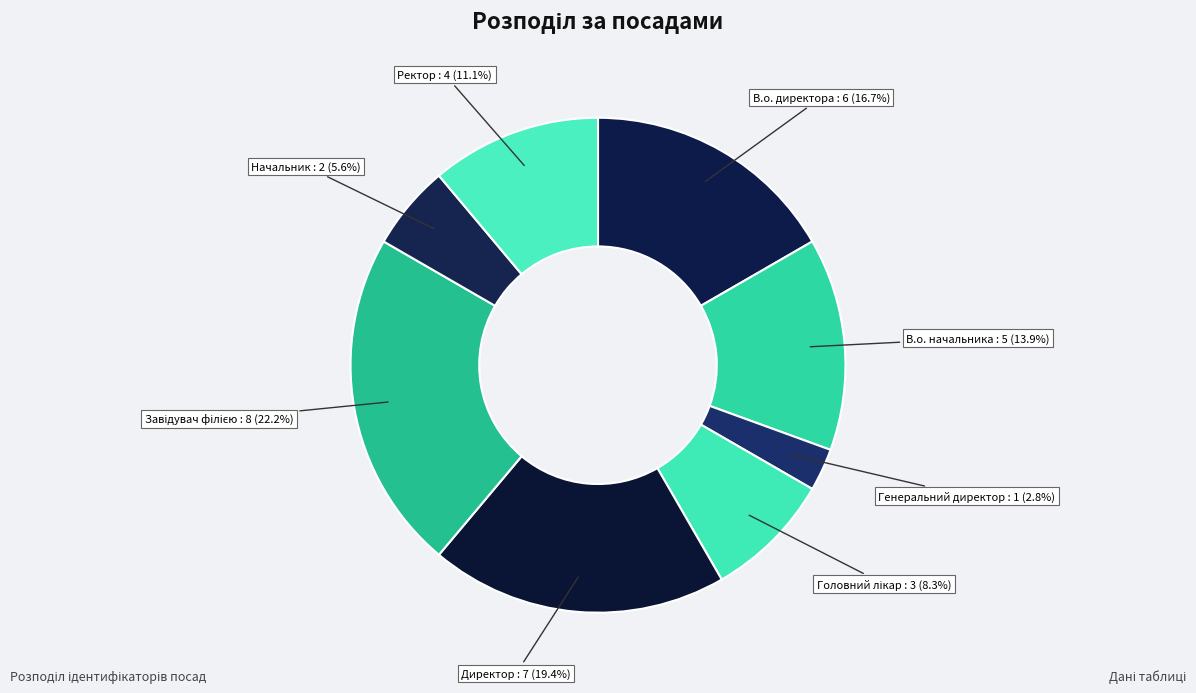

How many segments does this pie chart have?

8